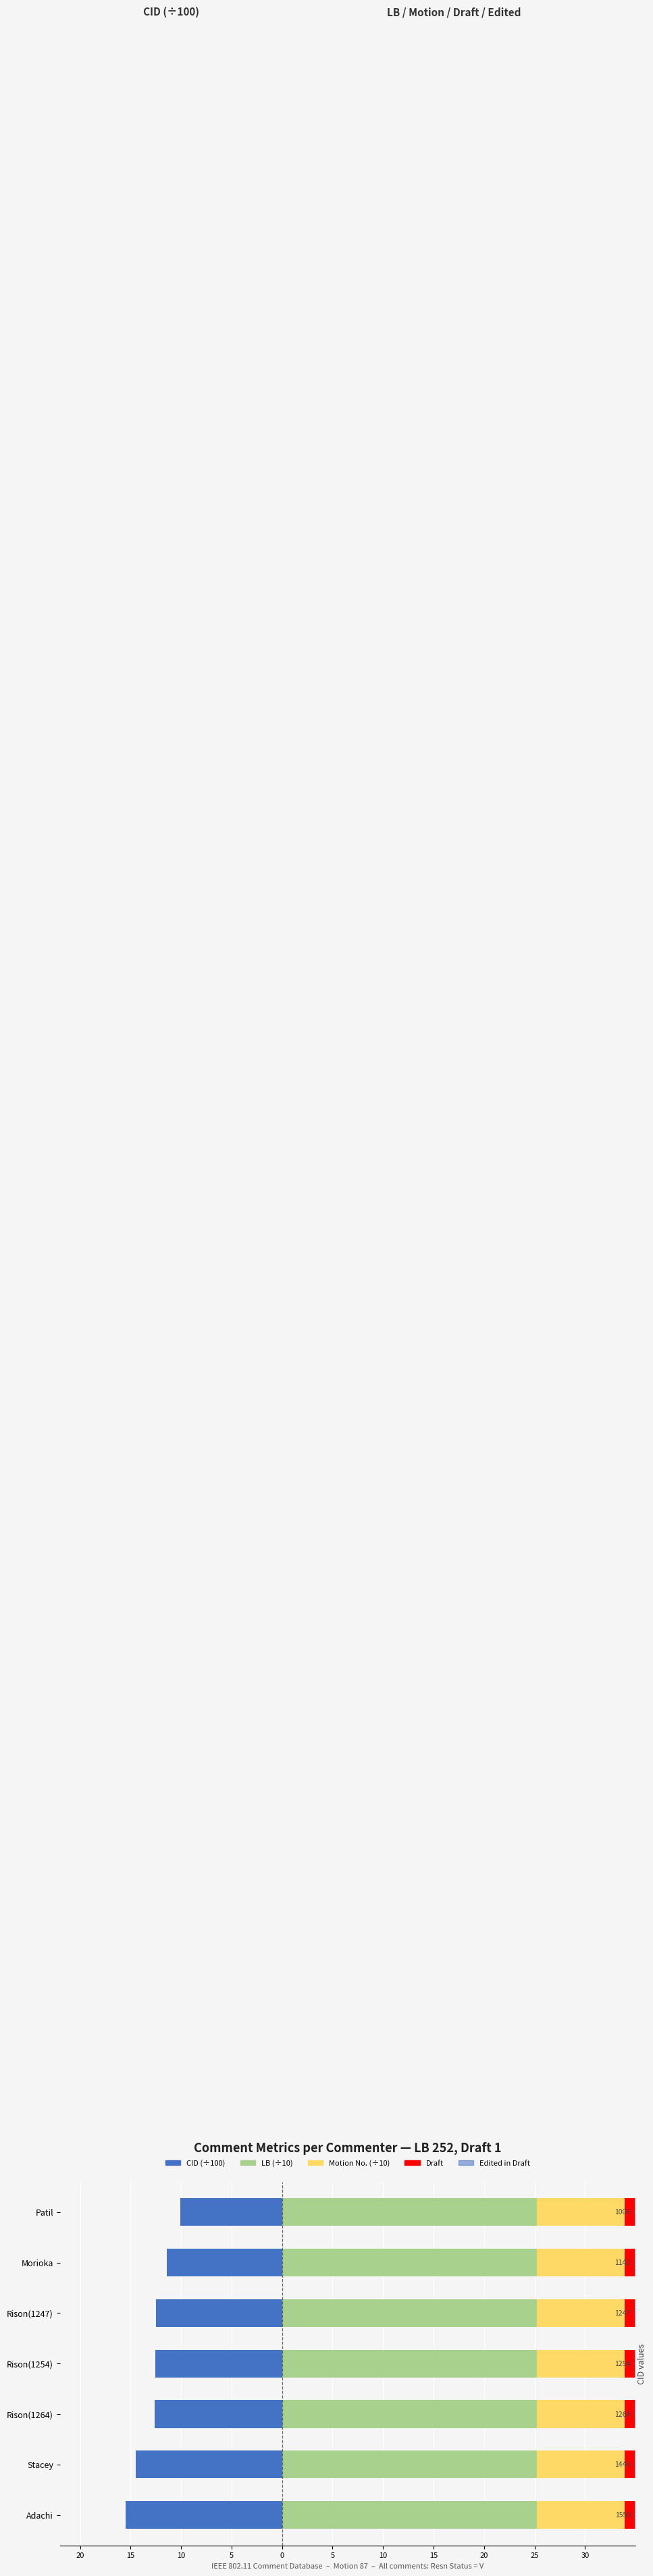

List the series in order of their peak value, highest first.

LB (÷10), Motion No. (÷10), Draft, Edited in Draft, CID (÷100)